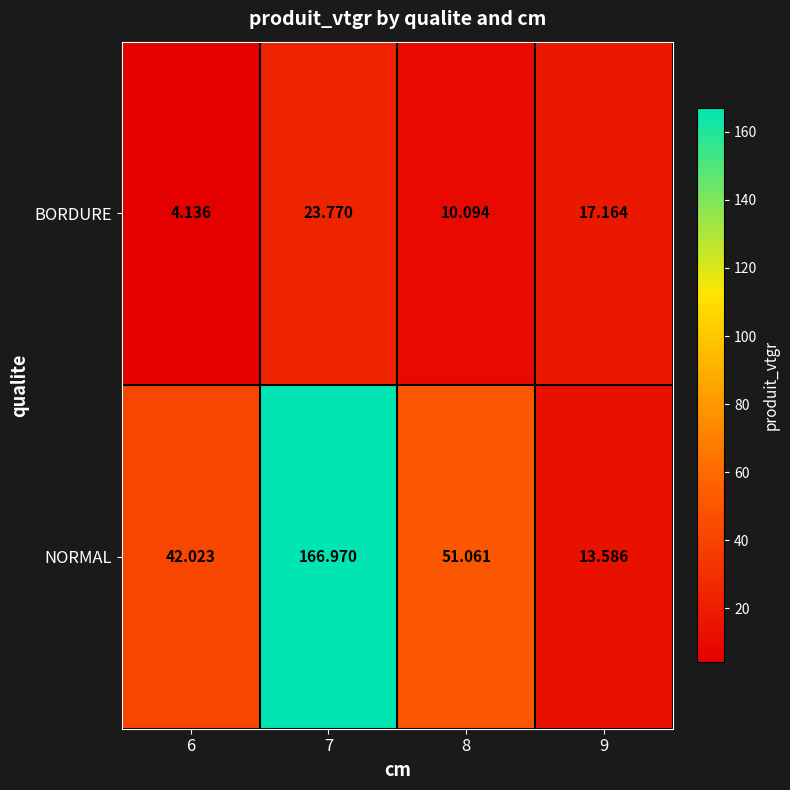

Which series has the largest total across all categories?

NORMAL